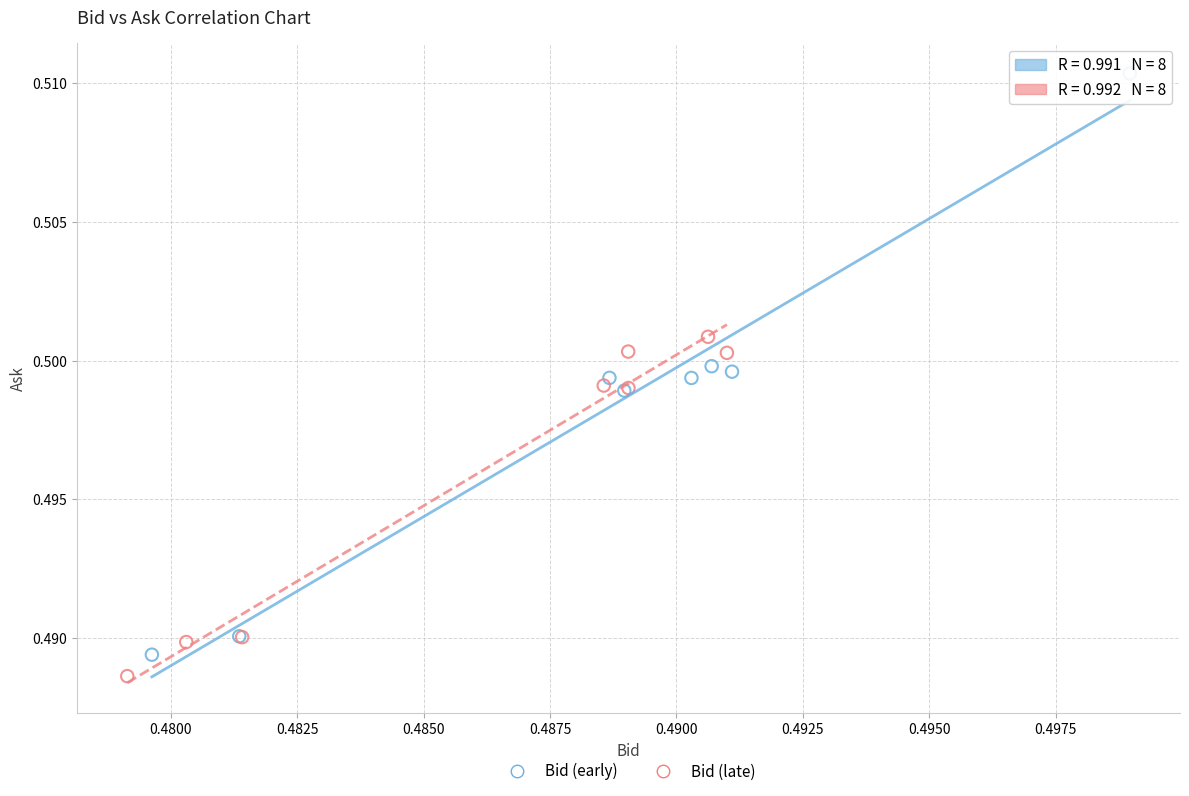

What are all the series names shown in the legend?

Bid (early), Bid (late)